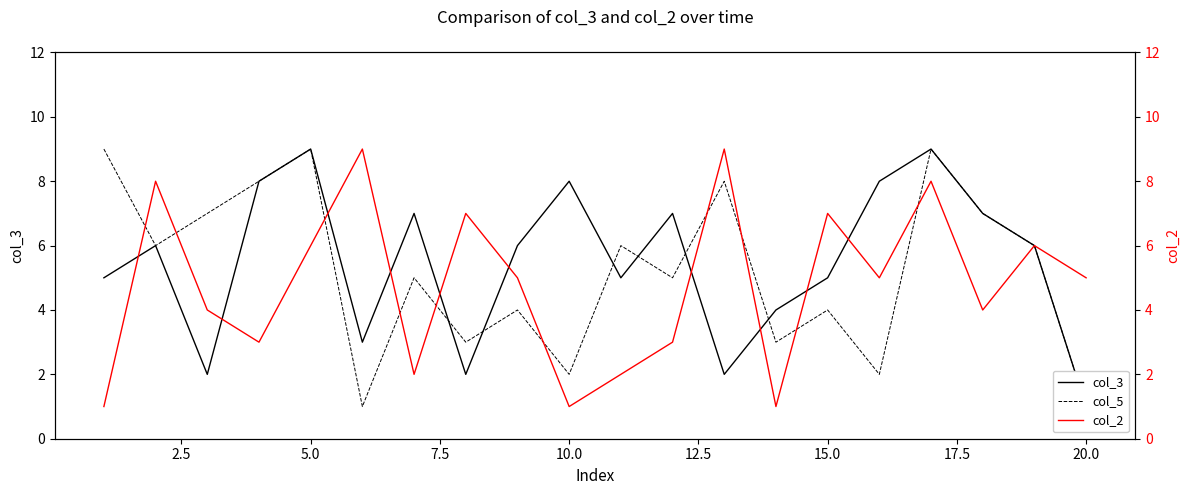

Which series ends up on top after the final intersection of col_3 and col_2?

col_3